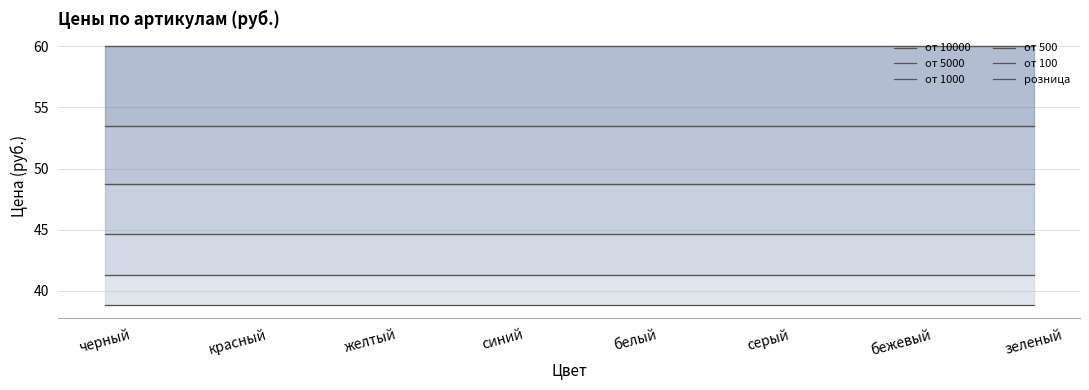

How many lines are shown in the chart?

6